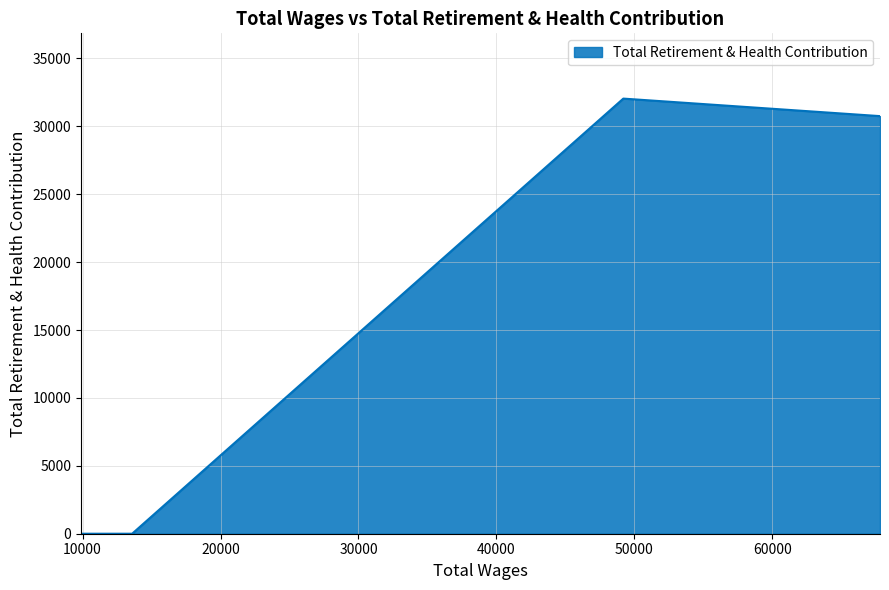

At which label does the data first exceed 30751?

49194.0